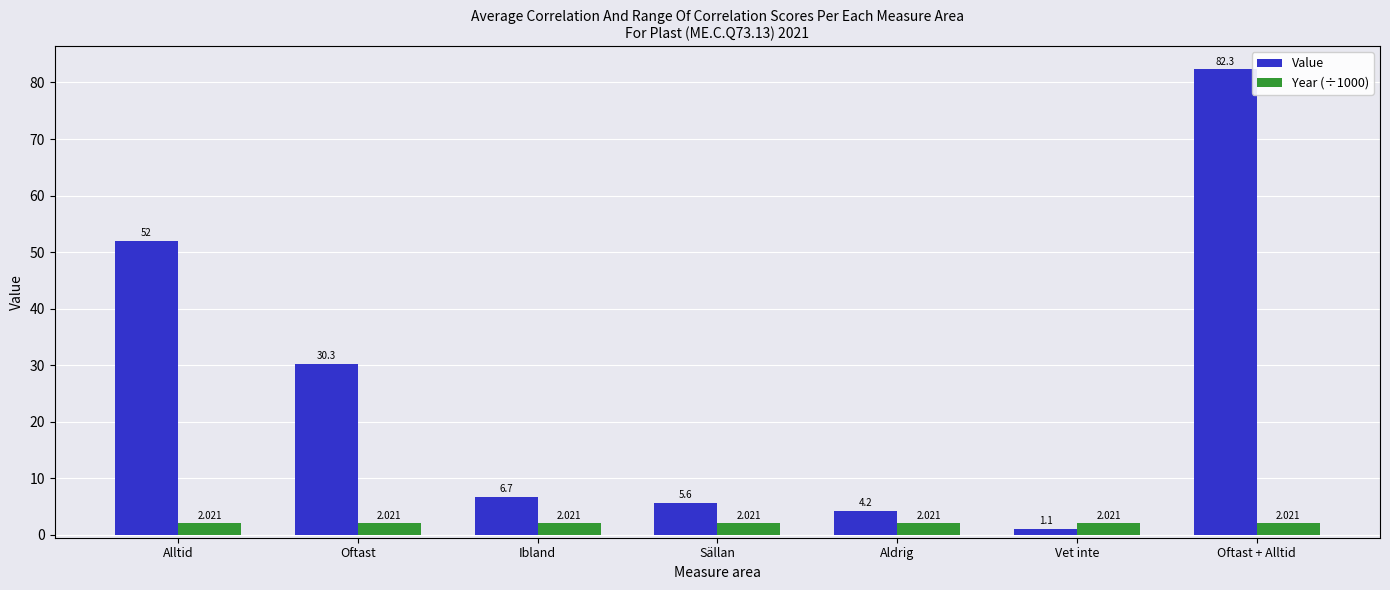

What are all the series names shown in the legend?

Value, Year (÷1000)